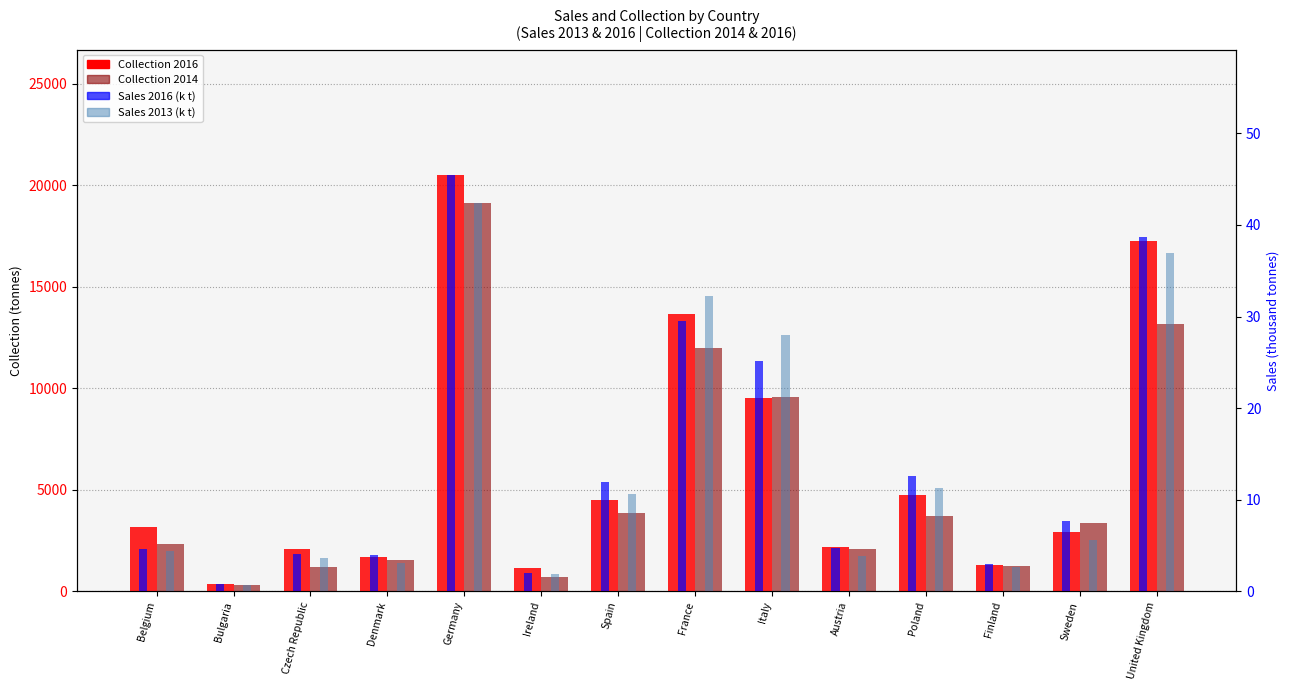

Is the value of Sales 2013 (k t) at United Kingdom greater than the value of Collection 2016 at Austria?

No